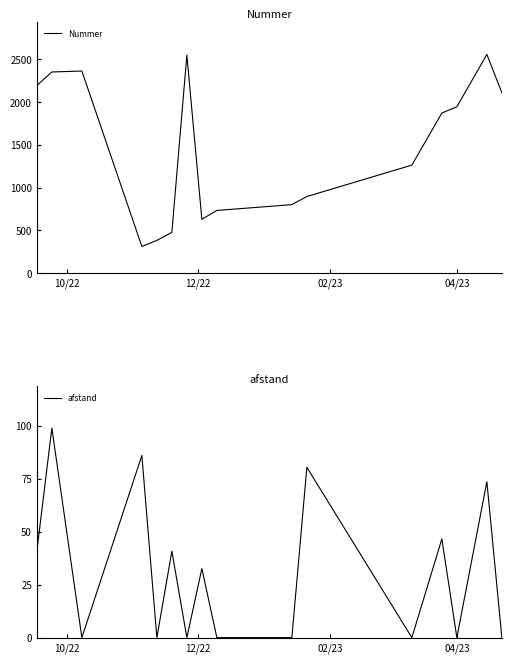

Reading left to right, extract all data points from this chart.

Nummer: 2192.0	2351.0	2362.0	311.0	382.0	475.0	2548.0	629.0	732.0	800.0	895.0	1262.0	1871.0	1944.0	2556.0	2109.0
afstand: 40.8	98.9	0.0	86.0	0.0	40.8	0.0	32.6	0.0	0.0	80.4	0.0	46.6	0.0	73.6	0.0